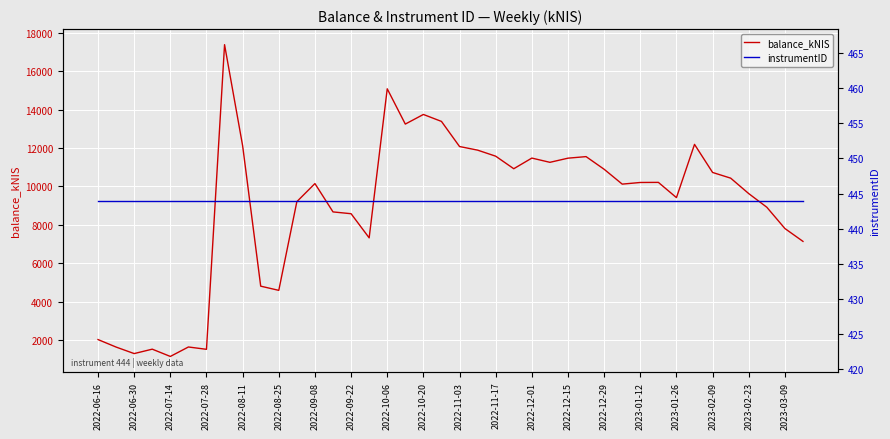

How many values in the balance_kNIS series are below 10206?

20